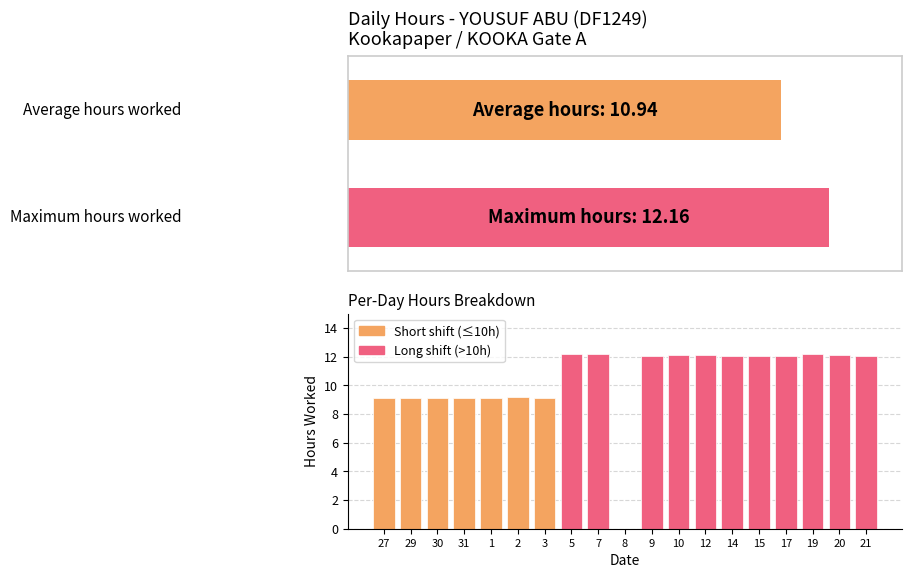

Reading left to right, what are all the values shown in this chart?

27=9.1	29=9.1	30=9.1	31=9.1	1=9.1	2=9.2	3=9.1	5=12.2	7=12.2	8=0.0	9=12.1	10=12.1	12=12.1	14=12.1	15=12.0	17=12.1	19=12.2	20=12.1	21=12.1